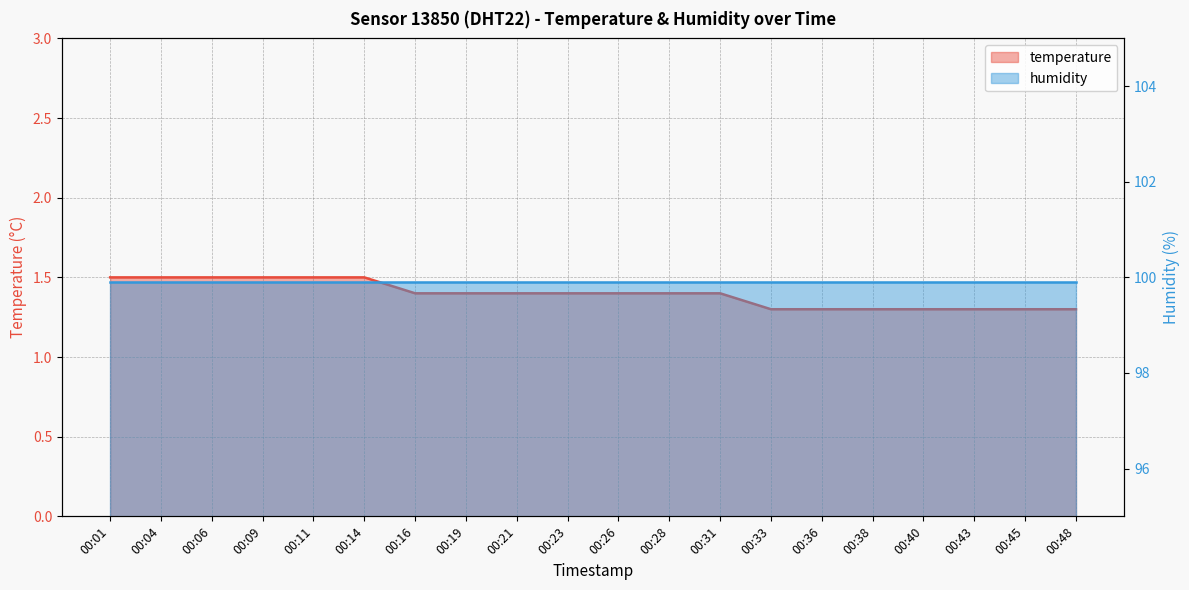

The value at 00:06 is 1.5. True or false?

True